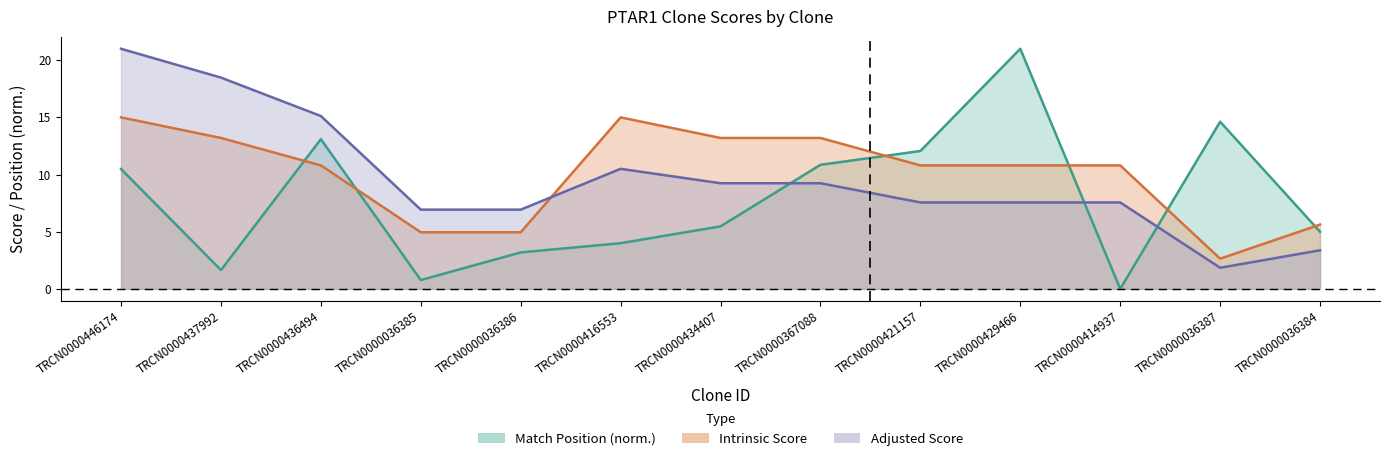

What is the label of the 8th point from the left?

TRCN0000367088